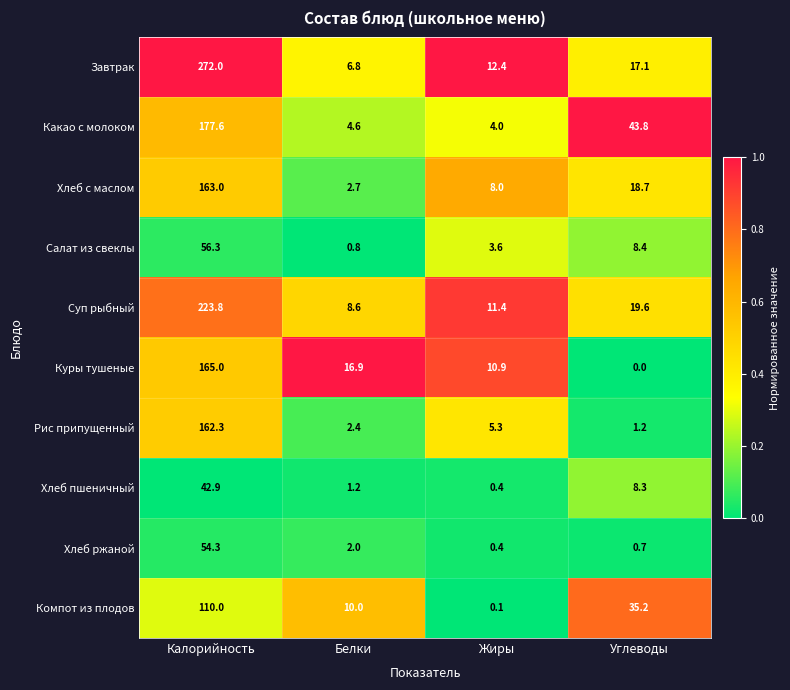

At how many categories does at least one series exceed 0?

4